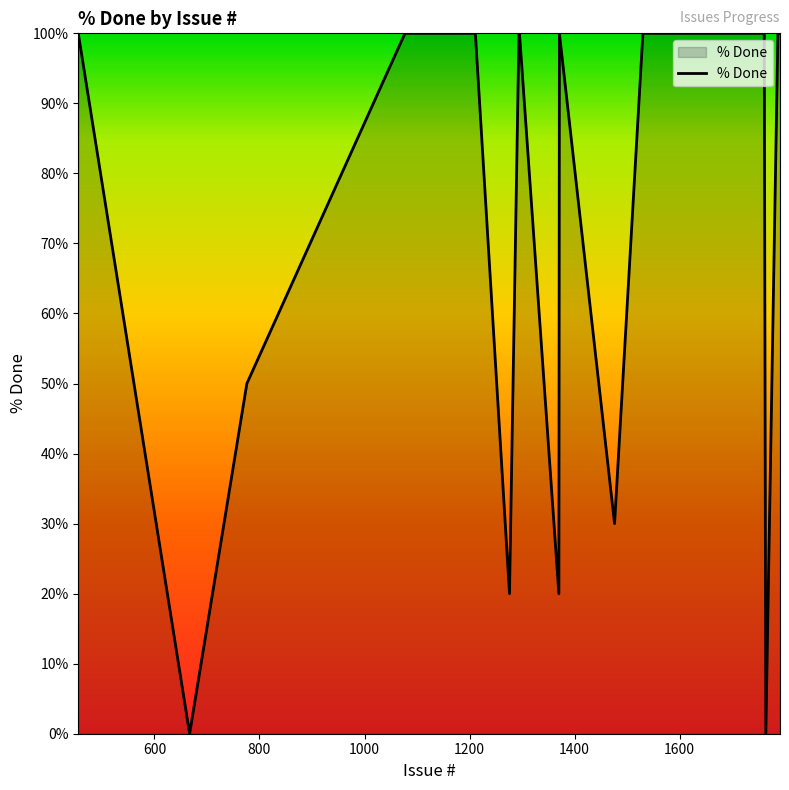

What is the difference between the maximum and minimum values?

100